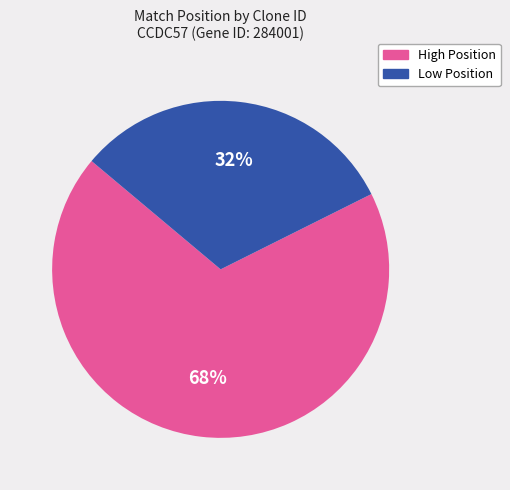

What percentage is the Low Position slice, to the nearest percent?

32%